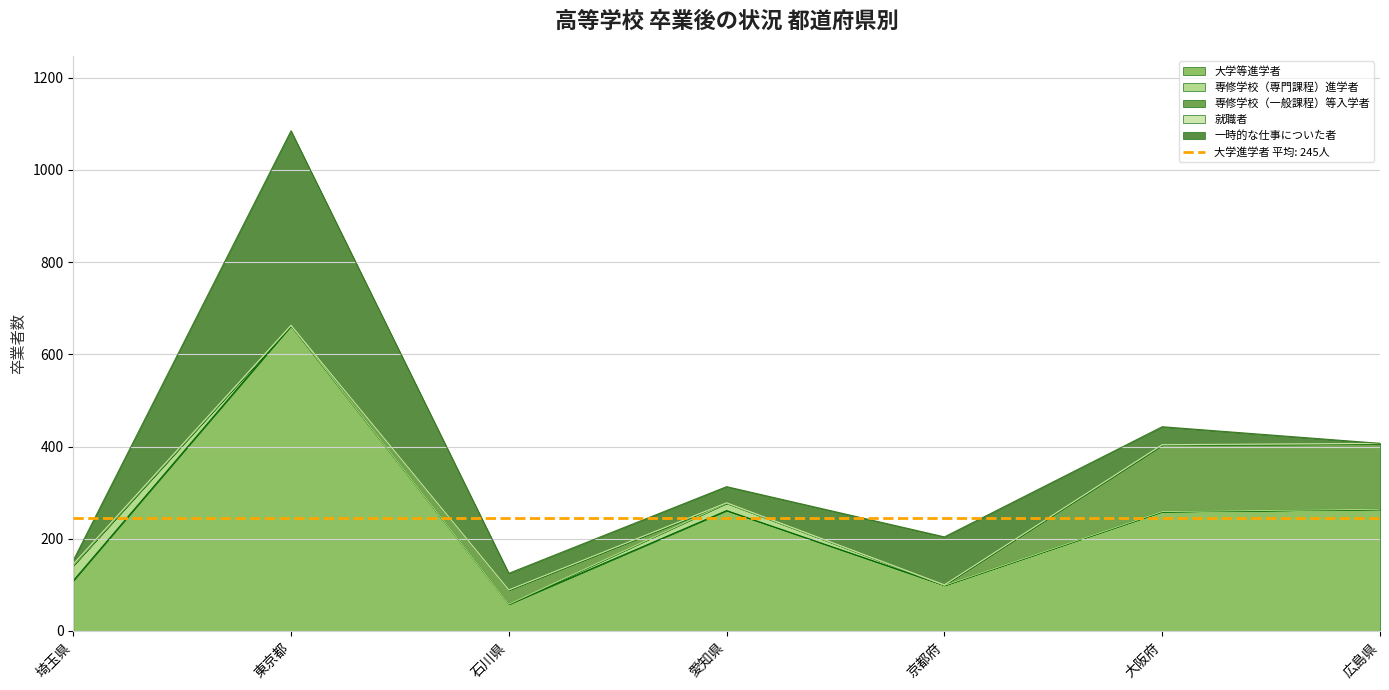

Reading left to right, list all the values displayed in this chart.

大学等進学者: 109	662	58	261	99	259	264
専修学校（専門課程）進学者: 33	1	0	16	0	0	0
専修学校（一般課程）等入学者: 0	0	31	0	1	144	142
就職者: 3	0	0	1	0	1	1
一時的な仕事についた者: 8	422	36	35	104	39	0